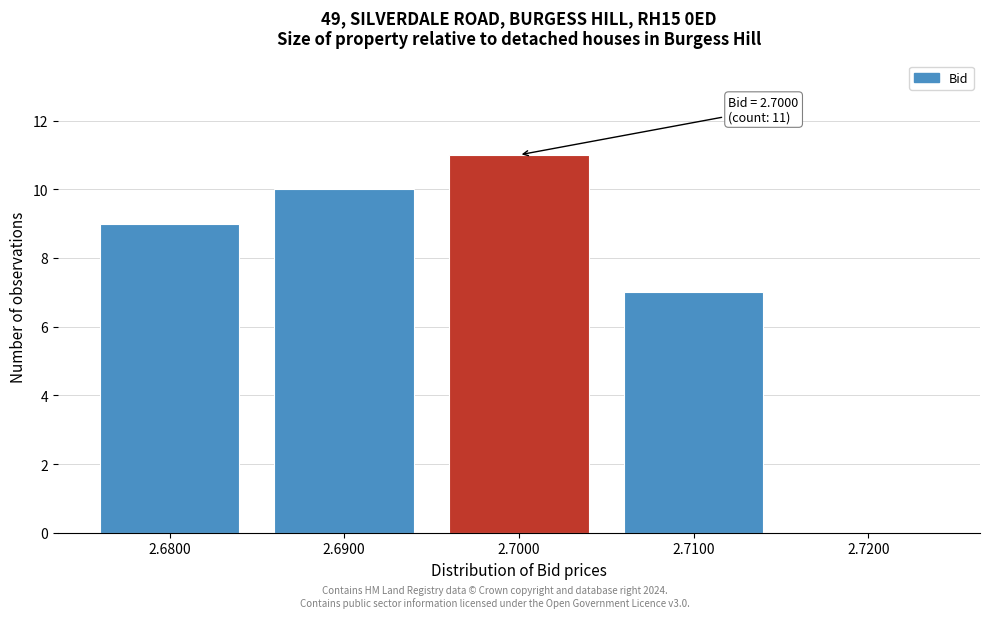

Over which range of the x-axis is the bar tallest?

2.695 to 2.705